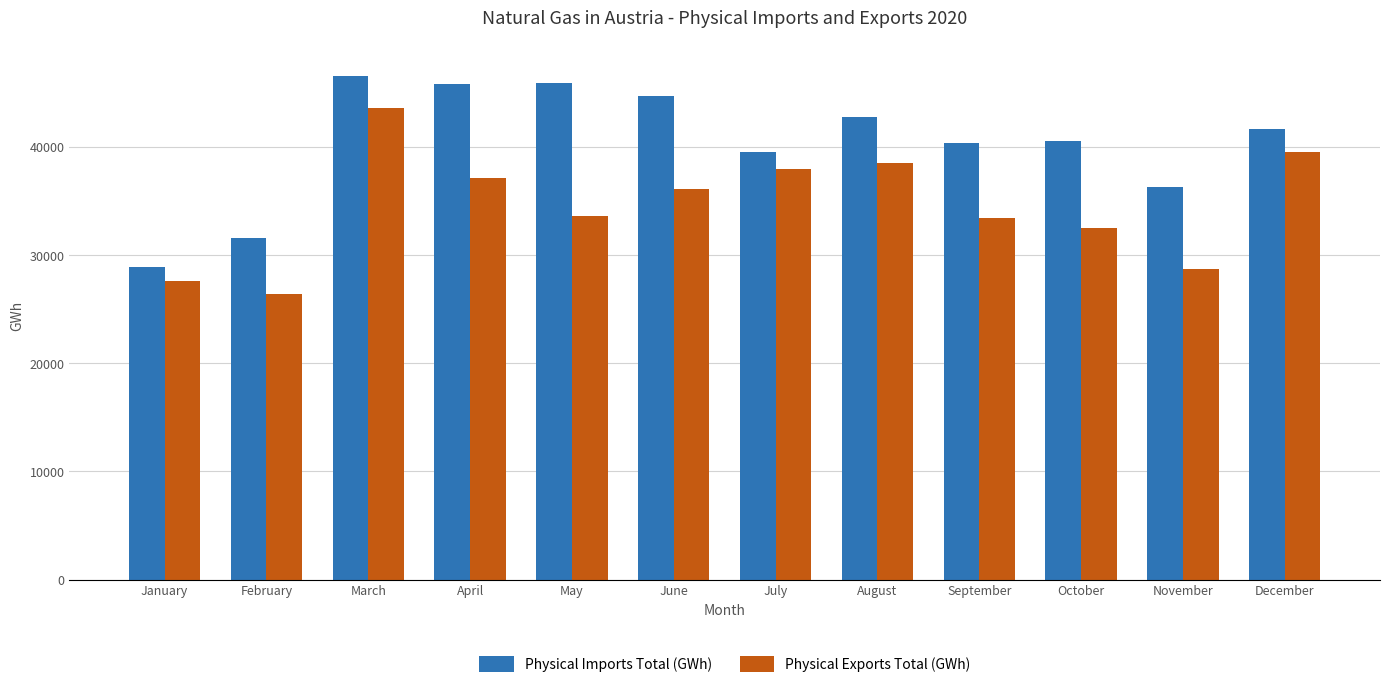

What is the sum of the Physical Exports Total (GWh) values at September and February?

59780.0